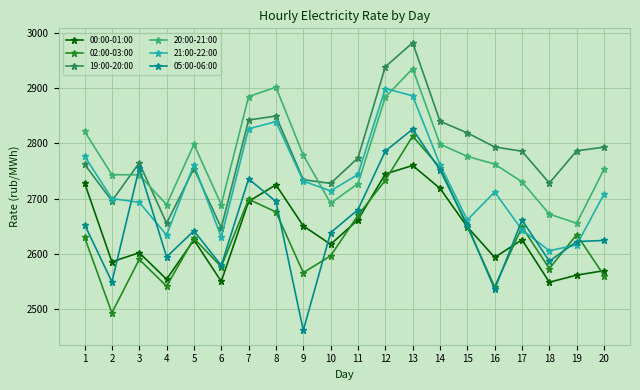

Is the value of 05:00-06:00 at 19 greater than the value of 21:00-22:00 at 20?

No